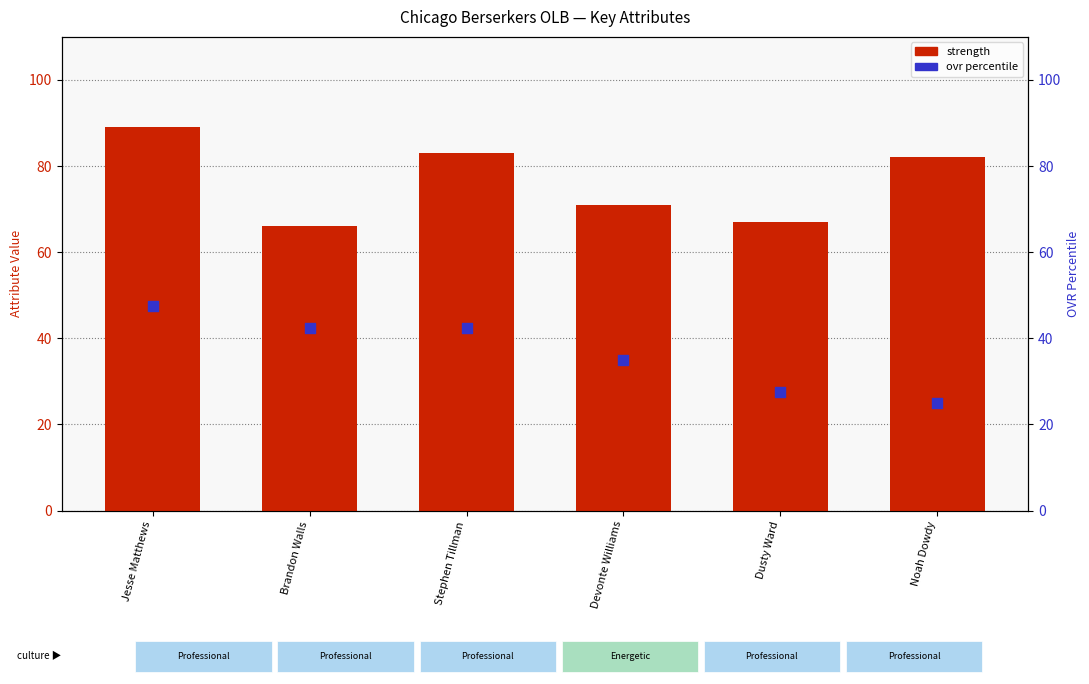

What are all the series names shown in the legend?

strength, ovr percentile